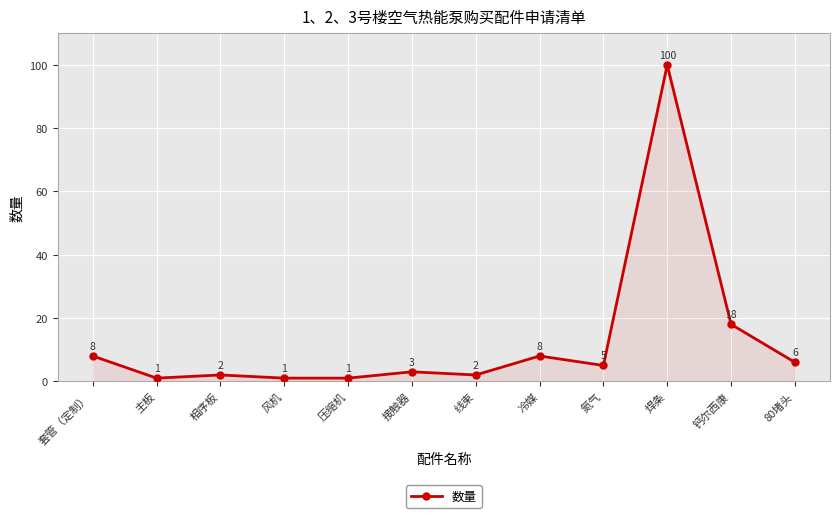

What is the greatest value displayed?

100